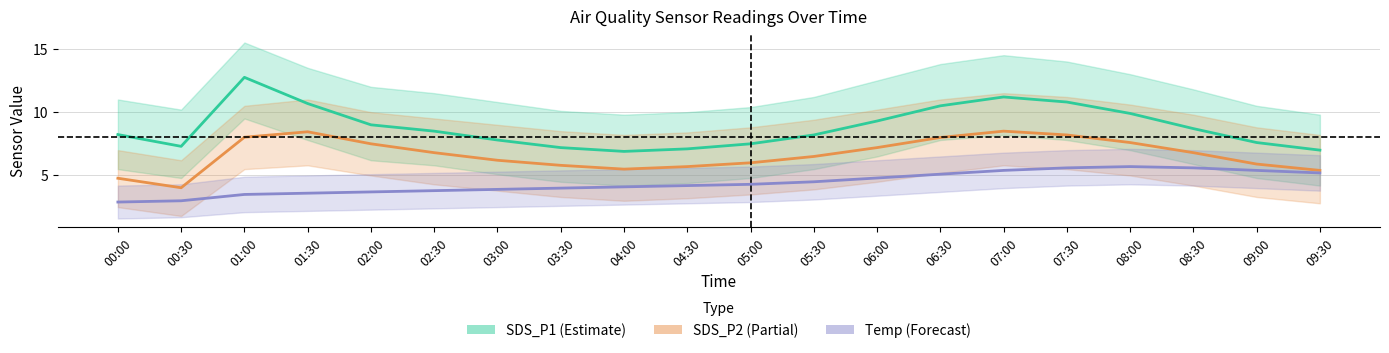

Reading right to left, list all the values displayed in this chart.

SDS_P1 (Estimate): 09:30=7.0	09:00=7.6	08:30=8.7	08:00=9.9	07:30=10.8	07:00=11.2	06:30=10.5	06:00=9.3	05:30=8.2	05:00=7.5	04:30=7.1	04:00=6.9	03:30=7.2	03:00=7.8	02:30=8.5	02:00=9.0	01:30=10.7	01:00=12.8	00:30=7.3	00:00=8.2
SDS_P2 (Partial): 09:30=5.4	09:00=5.9	08:30=6.8	08:00=7.6	07:30=8.2	07:00=8.5	06:30=8.0	06:00=7.2	05:30=6.5	05:00=6.0	04:30=5.7	04:00=5.5	03:30=5.8	03:00=6.2	02:30=6.8	02:00=7.5	01:30=8.4	01:00=8.0	00:30=4.0	00:00=4.8
Temp (Forecast): 09:30=5.2	09:00=5.4	08:30=5.6	08:00=5.7	07:30=5.6	07:00=5.4	06:30=5.1	06:00=4.8	05:30=4.5	05:00=4.3	04:30=4.2	04:00=4.1	03:30=4.0	03:00=3.9	02:30=3.8	02:00=3.7	01:30=3.6	01:00=3.5	00:30=3.0	00:00=2.9